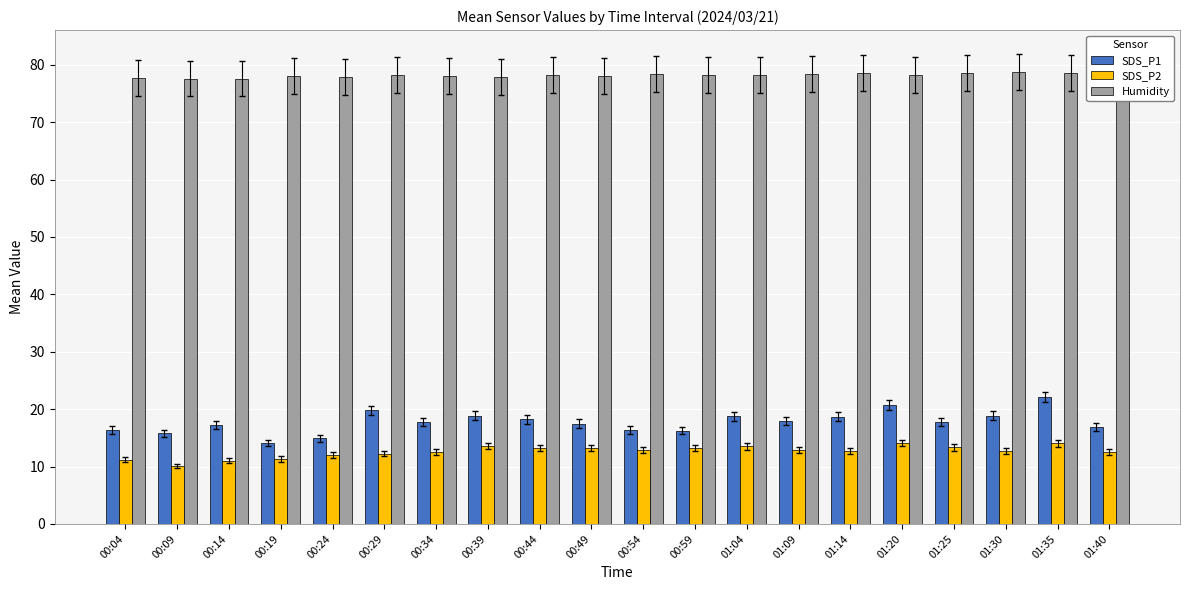

What is the label of the 10th bar from the left?

00:49